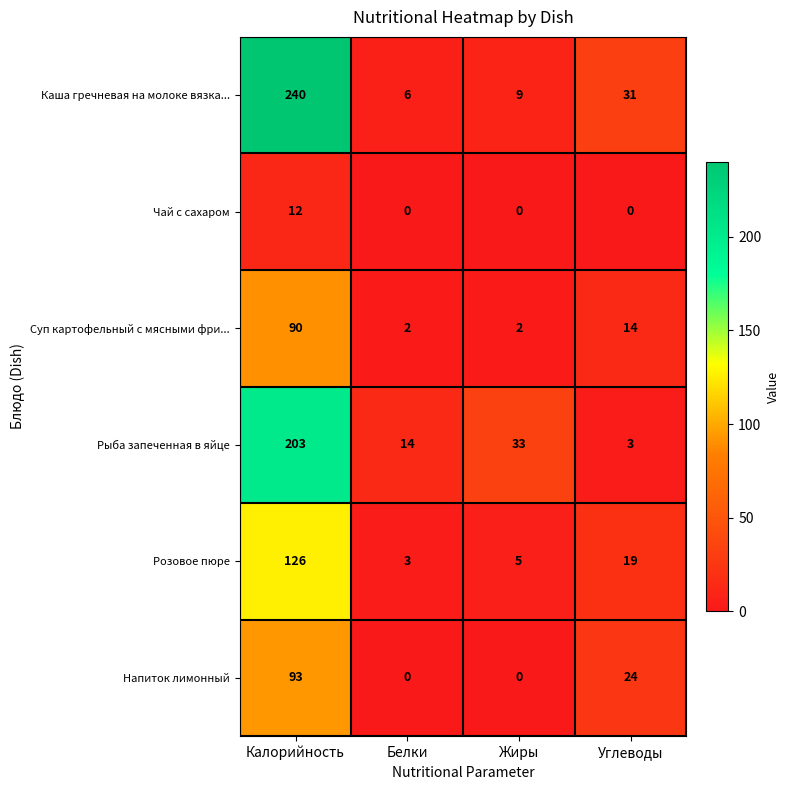

What is the difference between the Розовое пюре values at Белки and Калорийность?

123